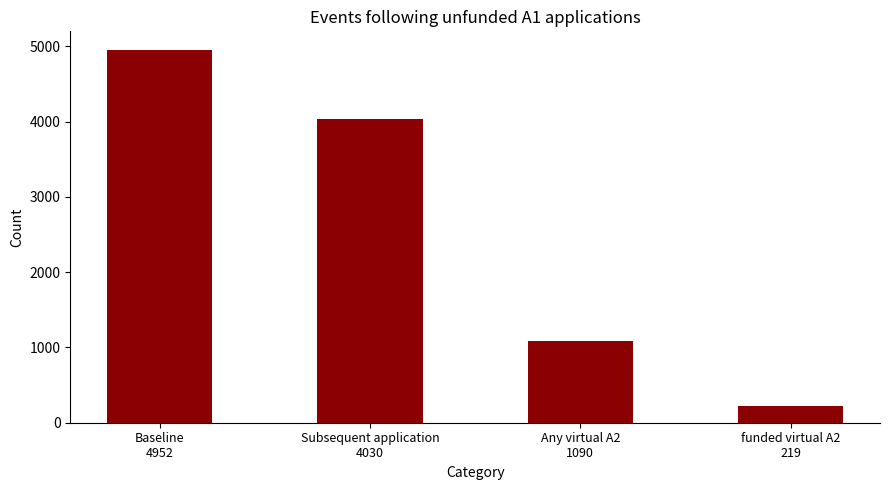

Which category has the lowest value across all series?

funded virtual A2
219